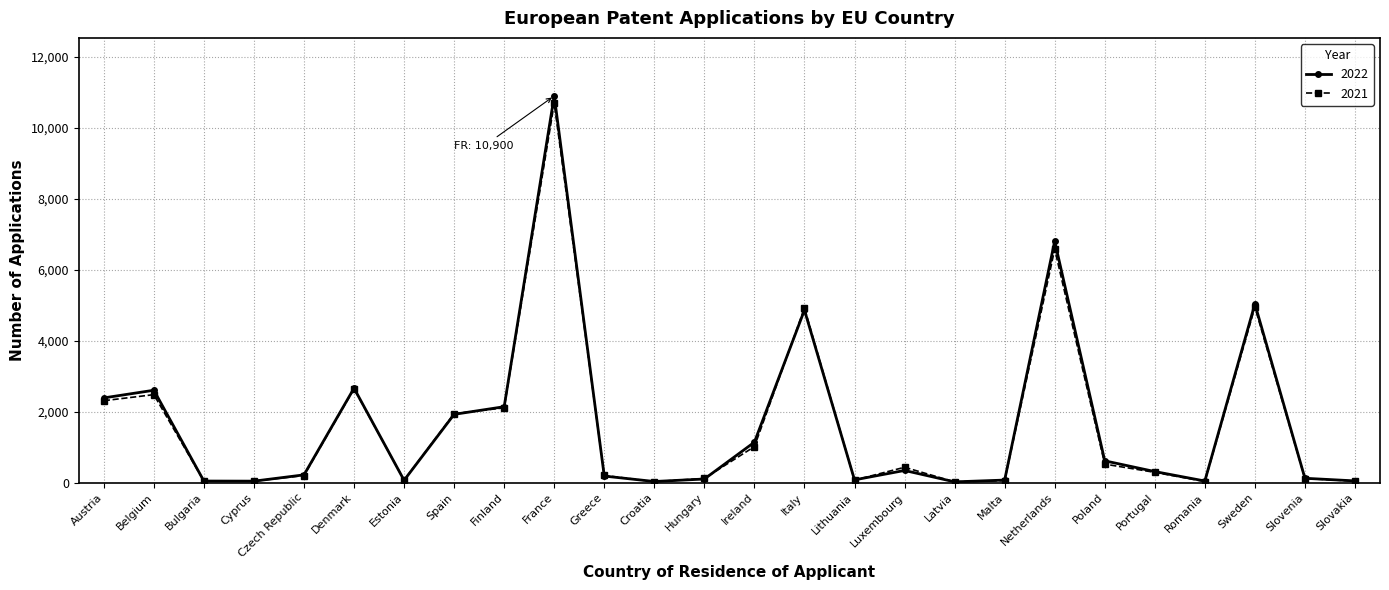

True or false: 2021 has more than 0 points higher than both neighbors.

True